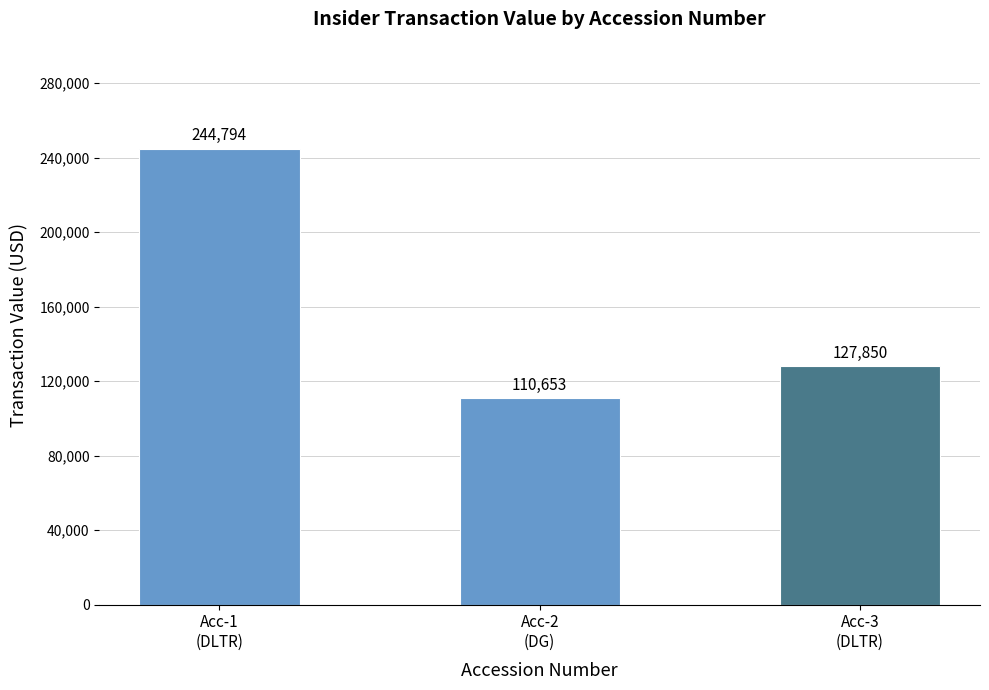

What is the difference between the maximum and minimum values?

134141